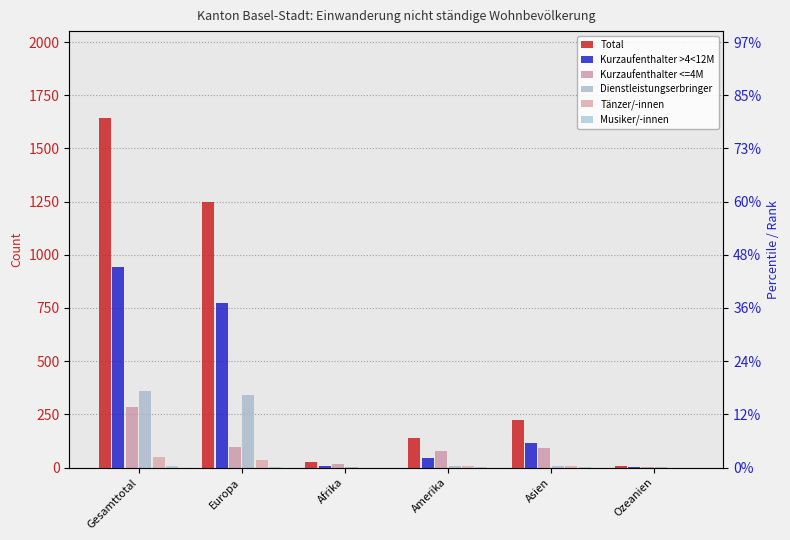

What is the maximum value shown in the chart?

1641